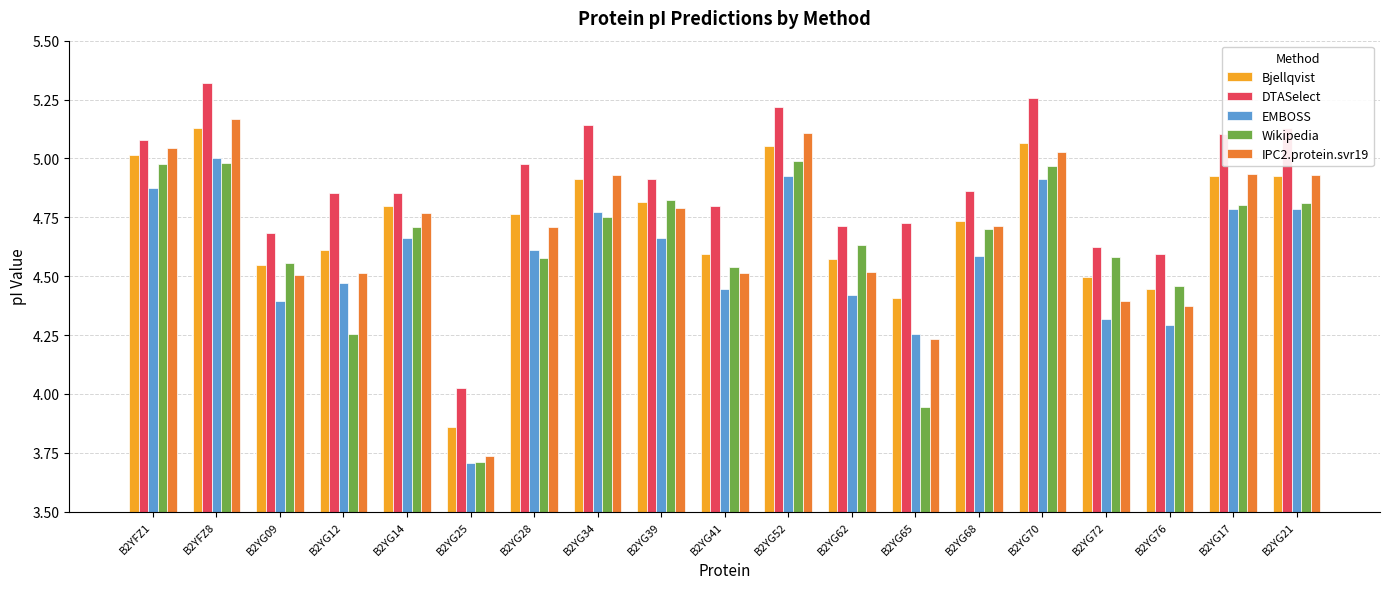

What is the difference between the maximum and second lowest values in the IPC2.protein.svr19 series?

0.9